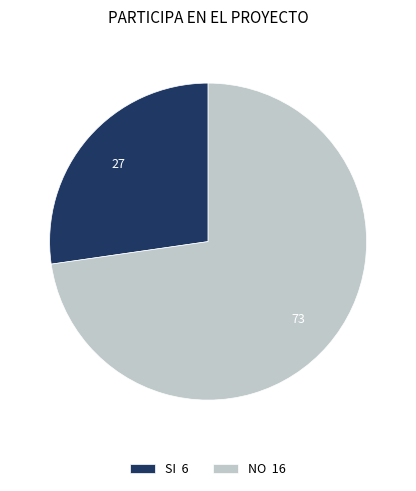

Rank the categories by value from highest to lowest.

NO, SI